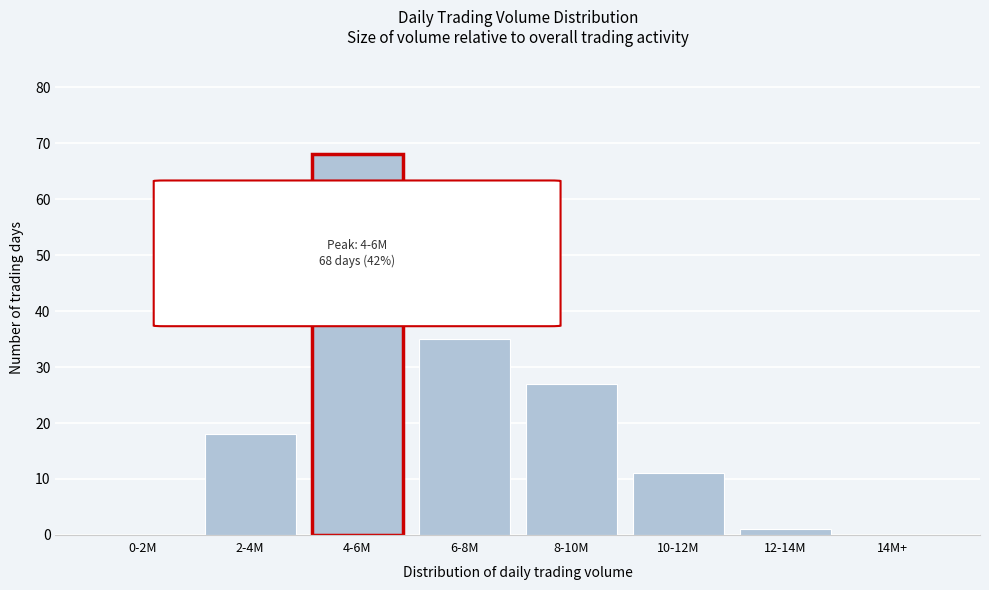

Reading right to left, transcribe all the data shown in this chart.

14M+=0	12-14M=1	10-12M=11	8-10M=27	6-8M=35	4-6M=68	2-4M=18	0-2M=0